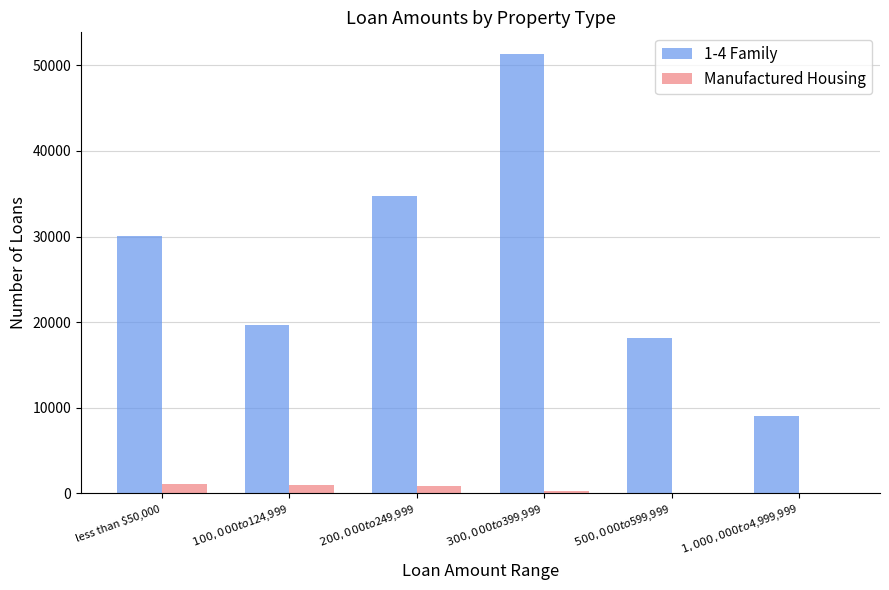

What is the maximum value shown in the chart?

51292